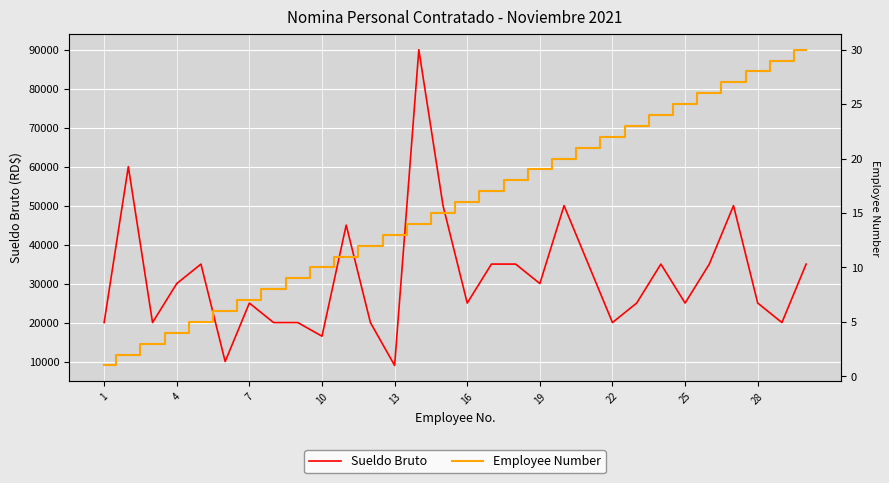

What is the minimum value shown in the chart?

1